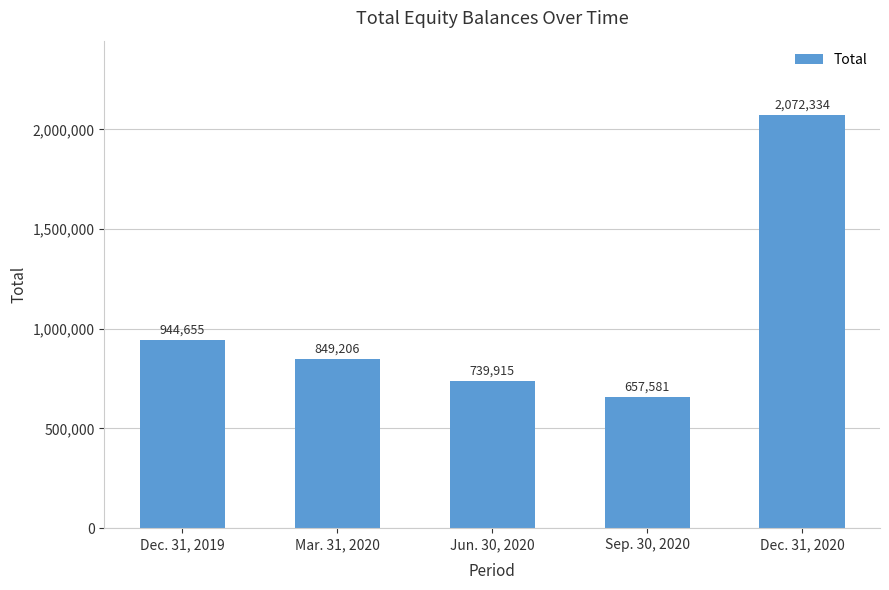

Which has a higher value, Dec. 31, 2020 or Mar. 31, 2020?

Dec. 31, 2020